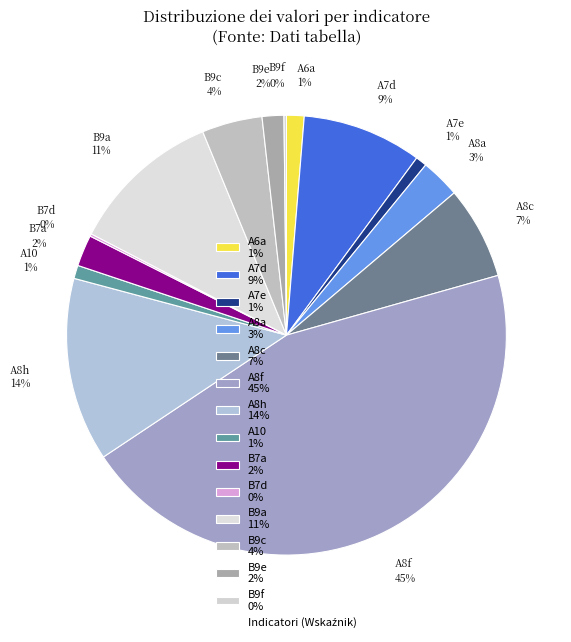

The B9a 11% slice represents 3% of the pie. True or false?

False